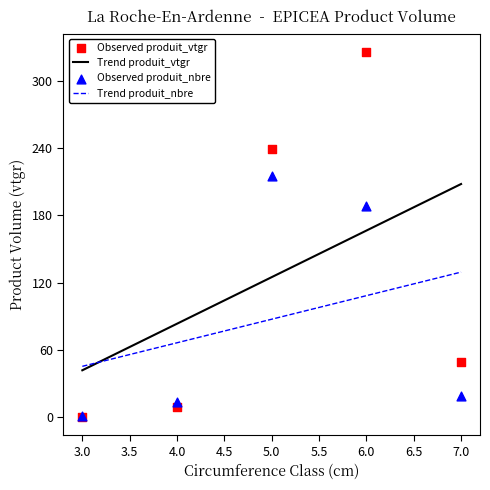

What are all the series names shown in the legend?

produit_nbre, produit_vtgr